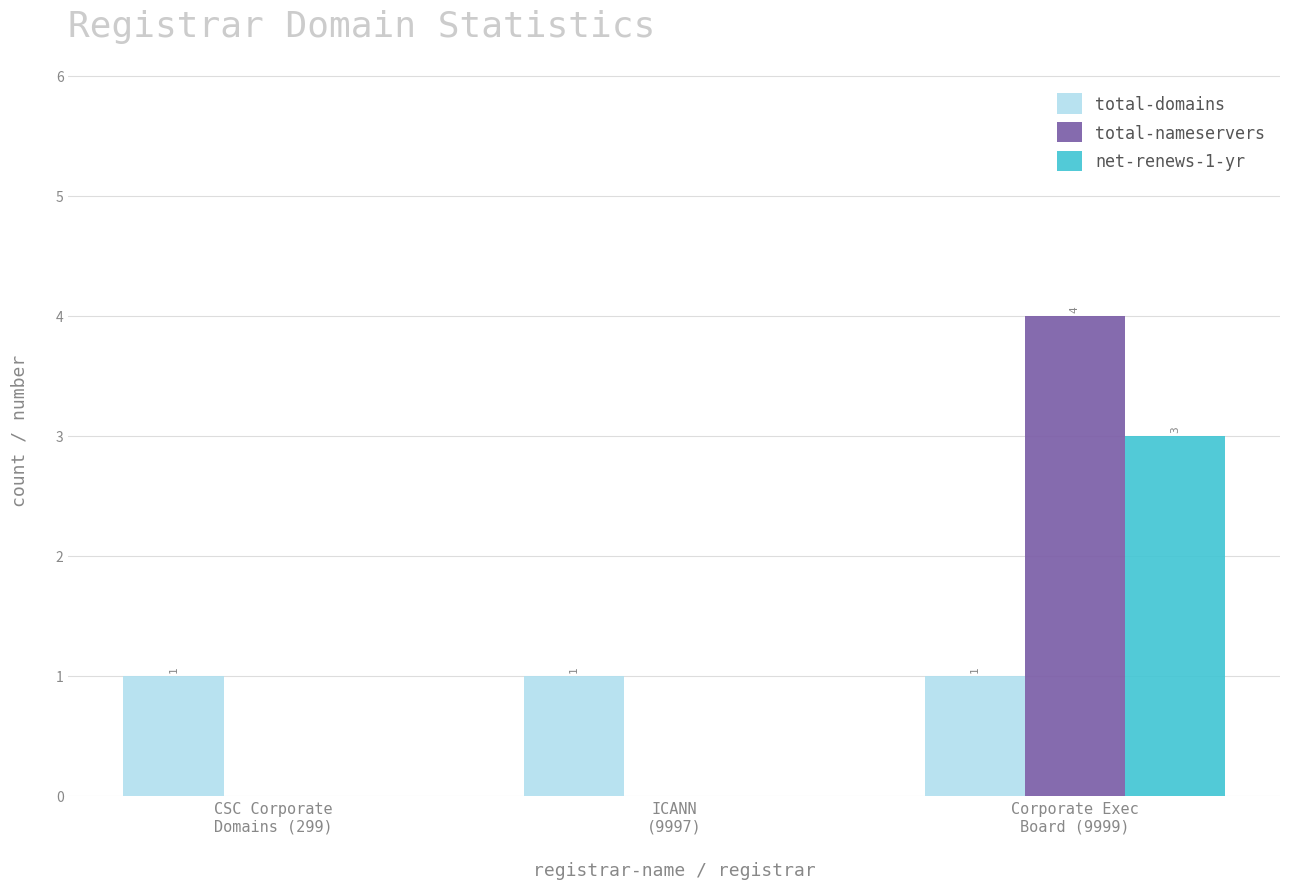

True or false: total-domains has a value of 2 at ICANN
(9997).

False